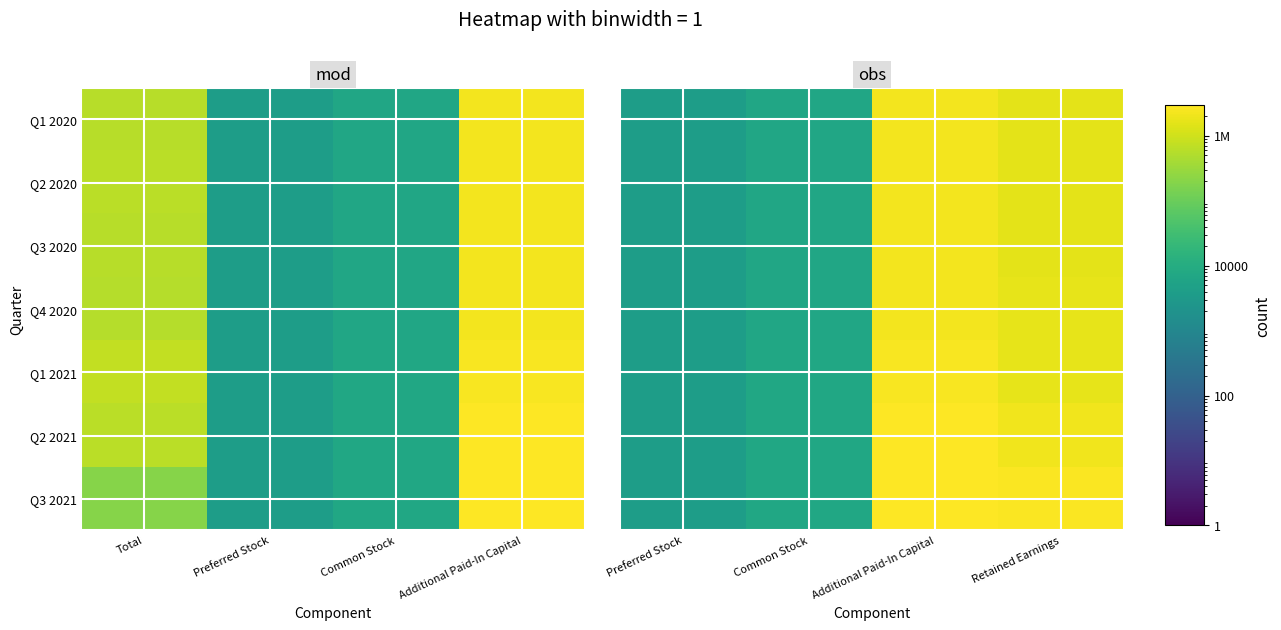

How many categories are shown in the chart?

4